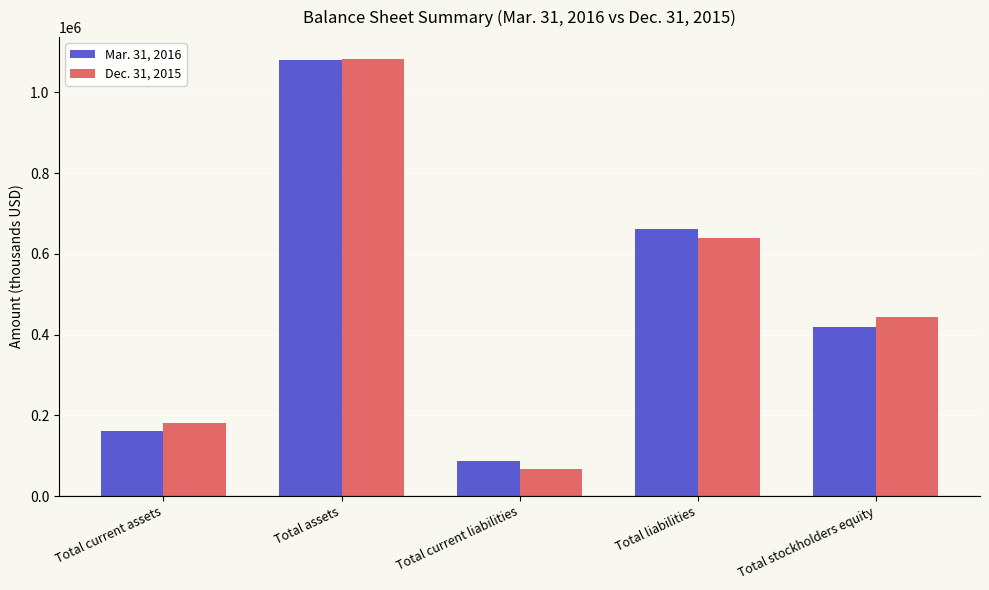

What is the value of the Dec. 31, 2015 bar at the 4th from the left?

638771